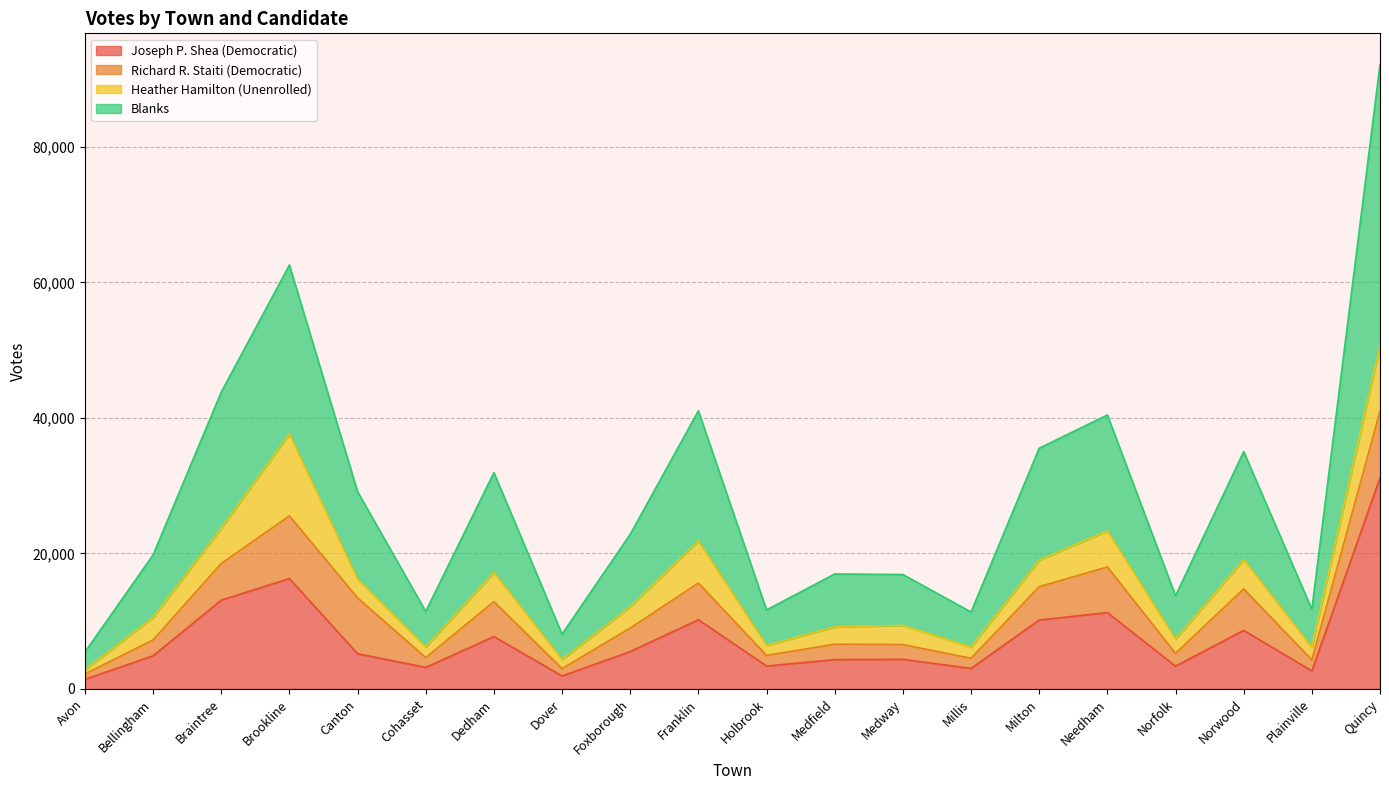

What is the highest value of the Joseph P. Shea (Democratic) series?

31152